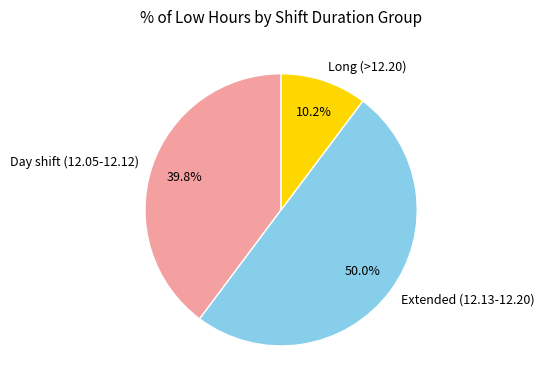

What is the ratio of the value at Day shift (12.05-12.12) to the value at Long (>12.20)?

3.9